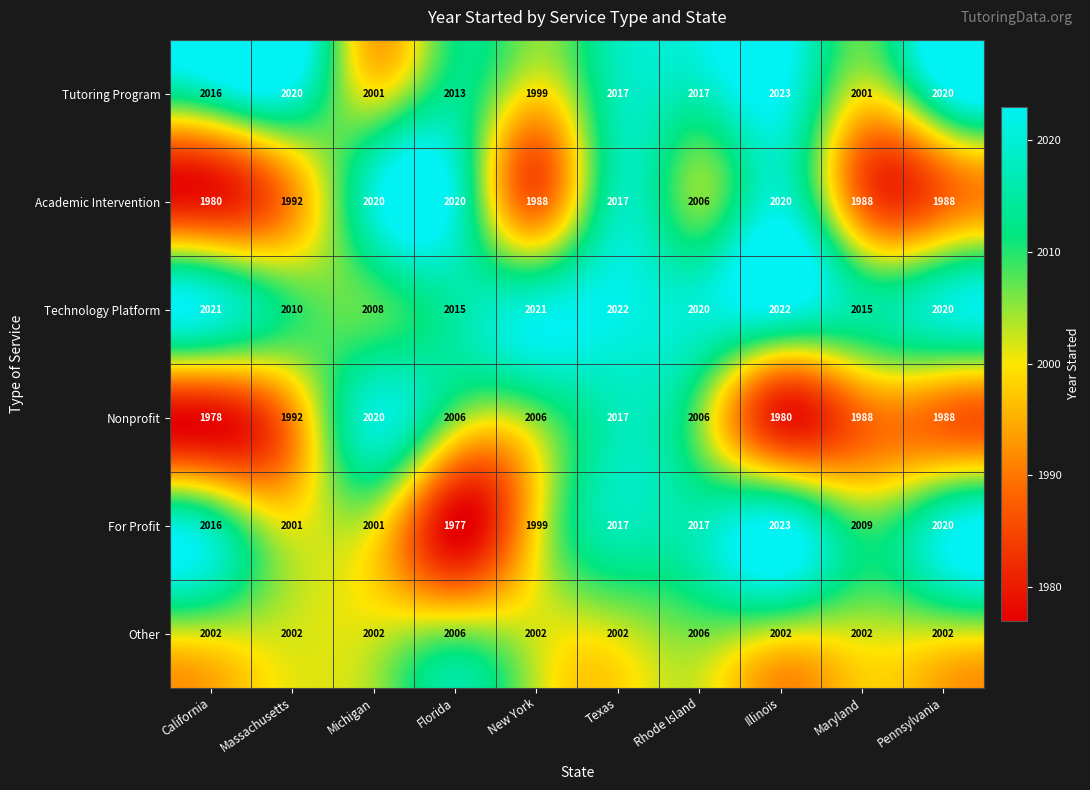

At how many categories does at least one series exceed 1987?

10